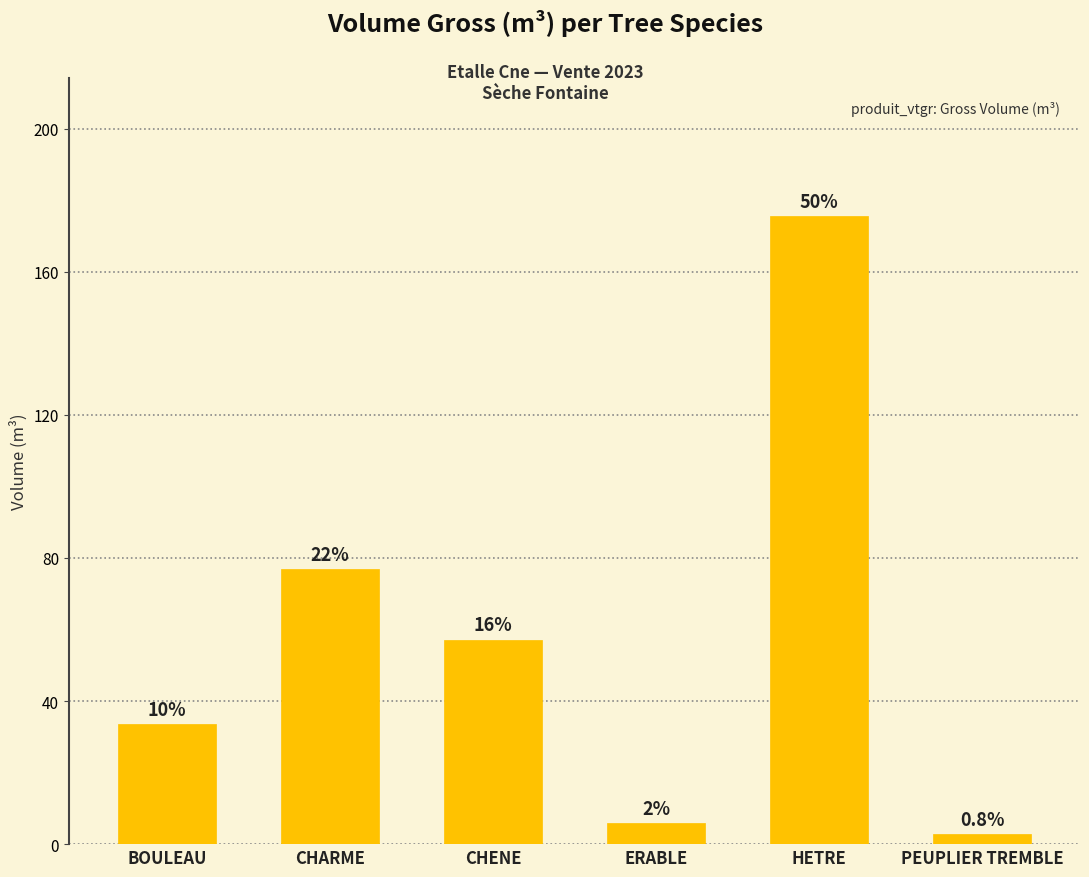

How many bars are there in total?

6